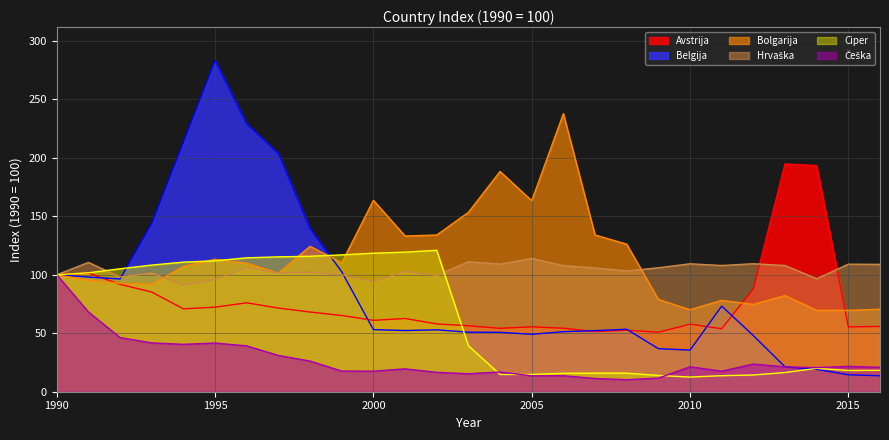

What is the average value of the Ciper series?

63.1